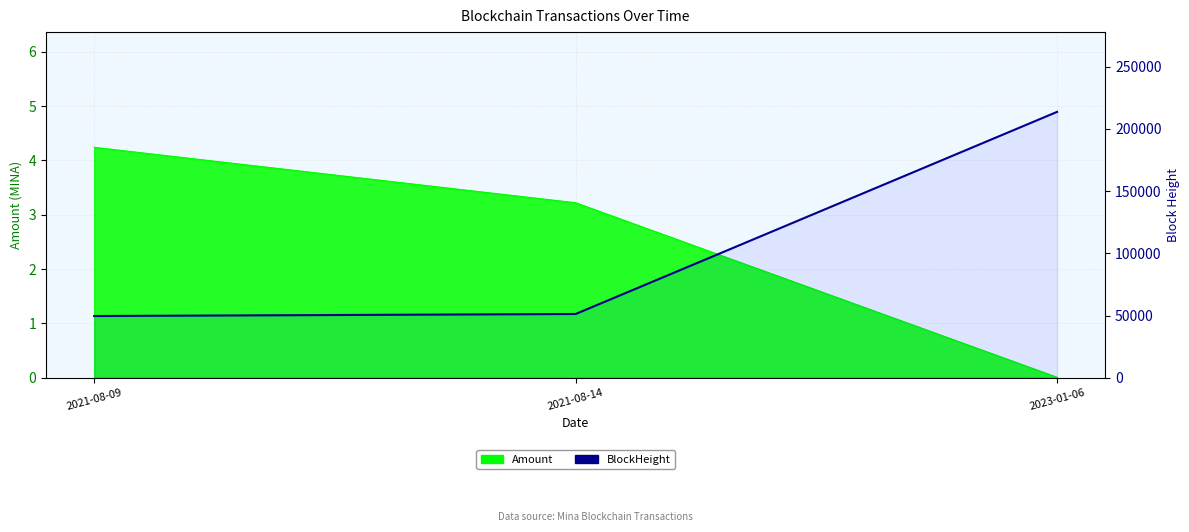

At which category does the chart reach its peak across all series?

2023-01-06